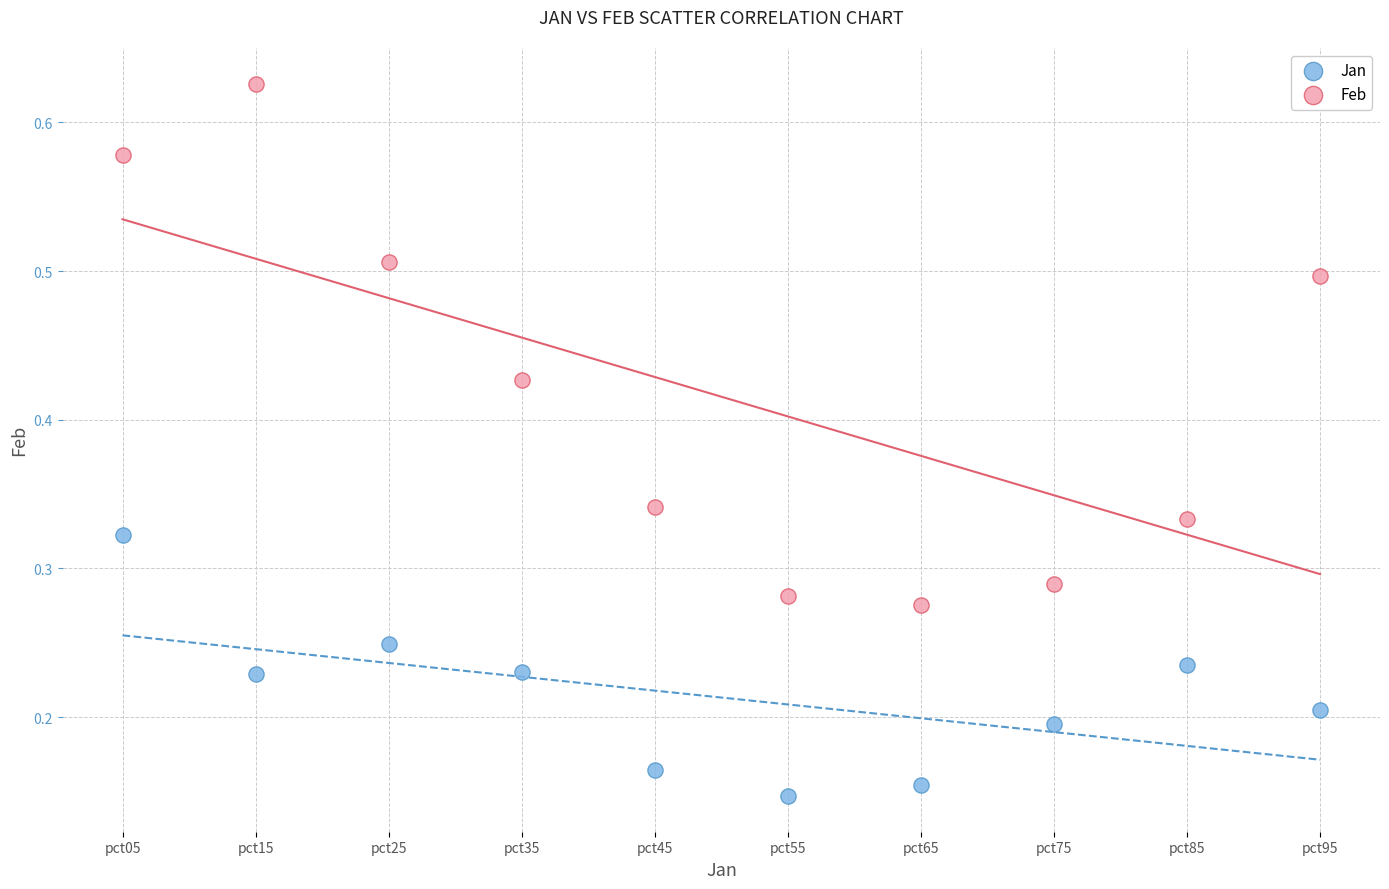

What are all the series names shown in the legend?

Jan, Feb